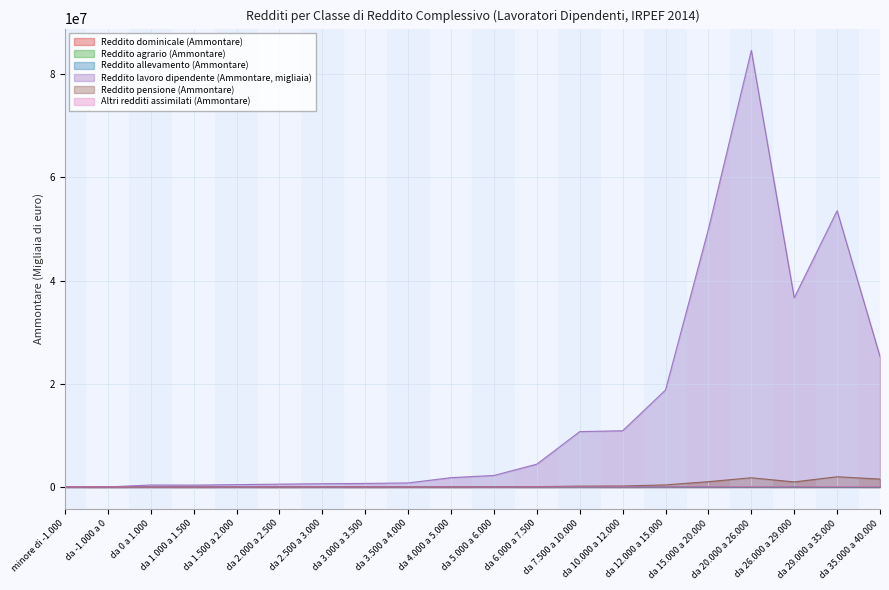

Which series changed the most between da -1.000 a 0 and da 1.000 a 1.500?

Reddito lavoro dipendente (Ammontare, migliaia)